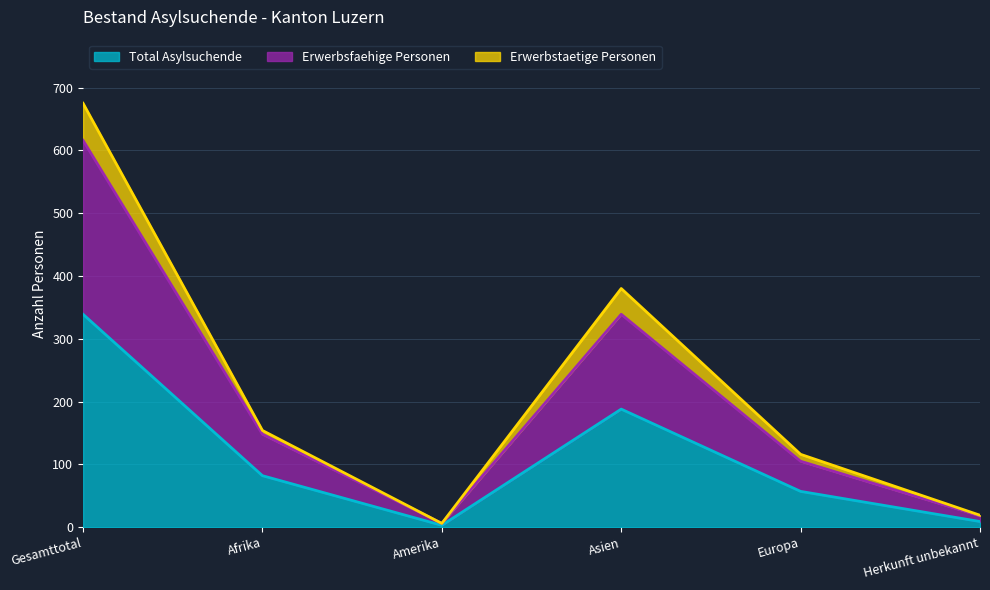

Reading left to right, transcribe all the data shown in this chart.

Total Asylsuchende: Gesamttotal=339	Afrika=82	Amerika=3	Asien=188	Europa=57	Herkunft unbekannt=9
Erwerbsfaehige Personen: Gesamttotal=616	Afrika=148	Amerika=6	Asien=339	Europa=105	Herkunft unbekannt=18
Erwerbstaetige Personen: Gesamttotal=675	Afrika=154	Amerika=6	Asien=380	Europa=116	Herkunft unbekannt=19